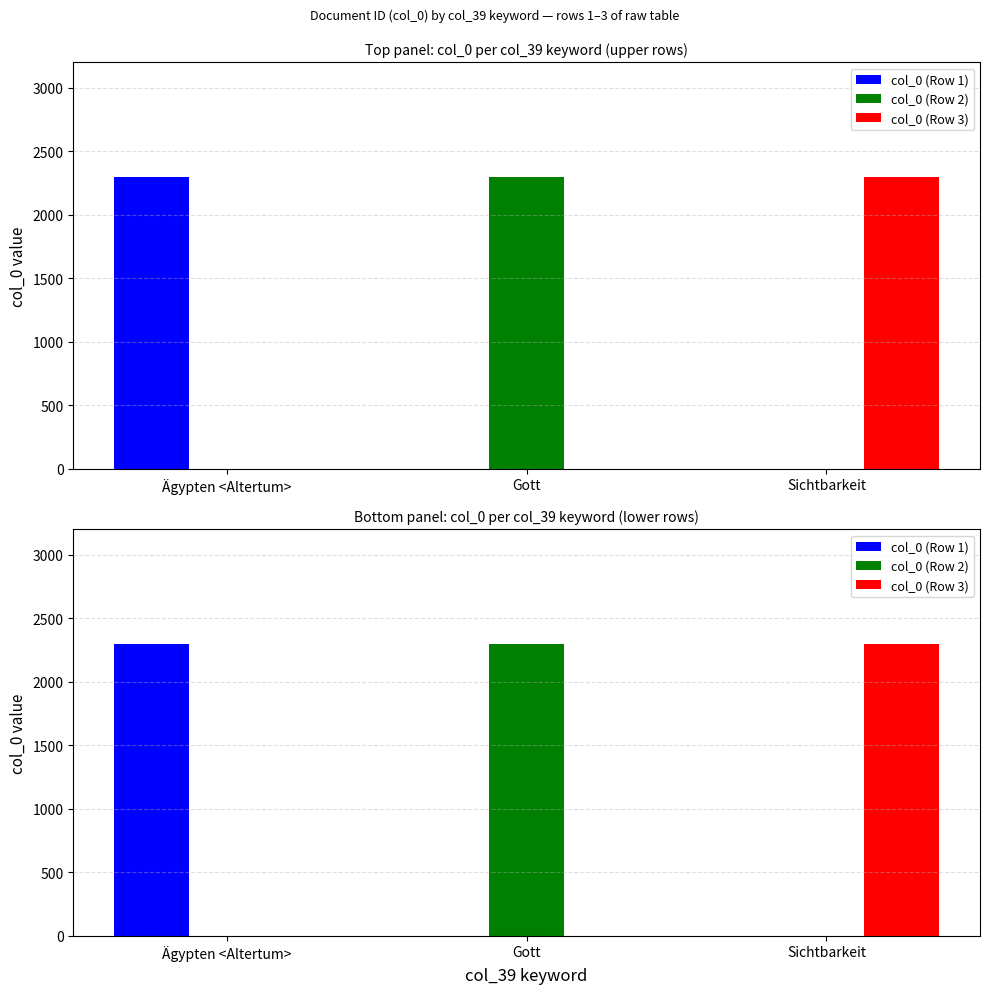

Which series has the widest spread of values?

col_0 (Row 1)